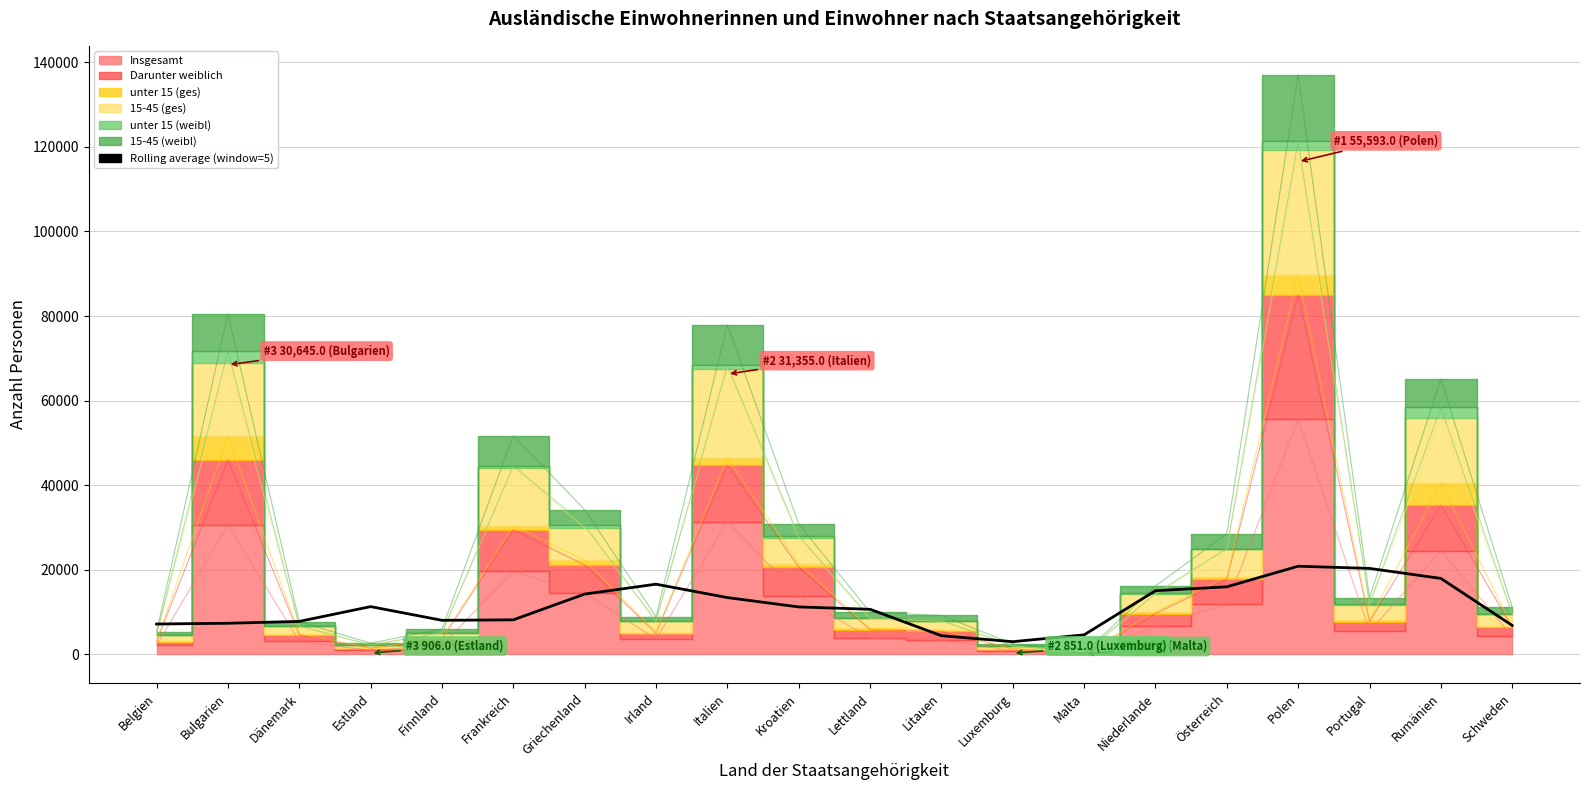

Does the chart display data point markers on the line(s)?

No